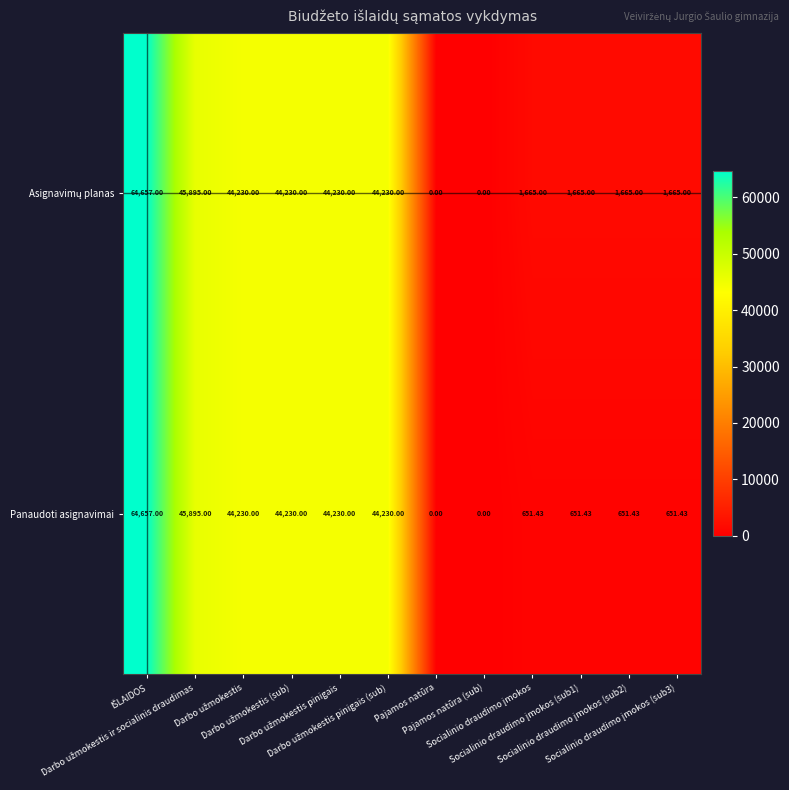

Which series has the widest spread of values?

Asignavimų planas